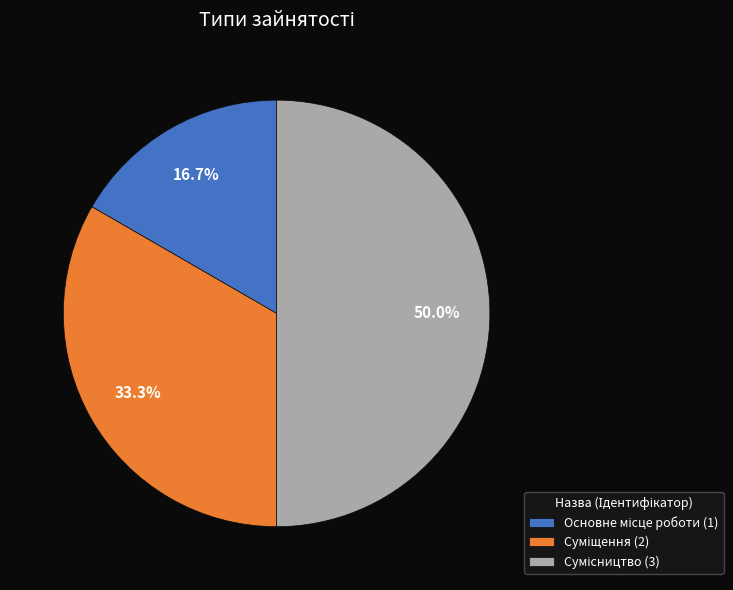

Rank the categories by value from lowest to highest.

Основне місце роботи, Суміщення, Сумісництво